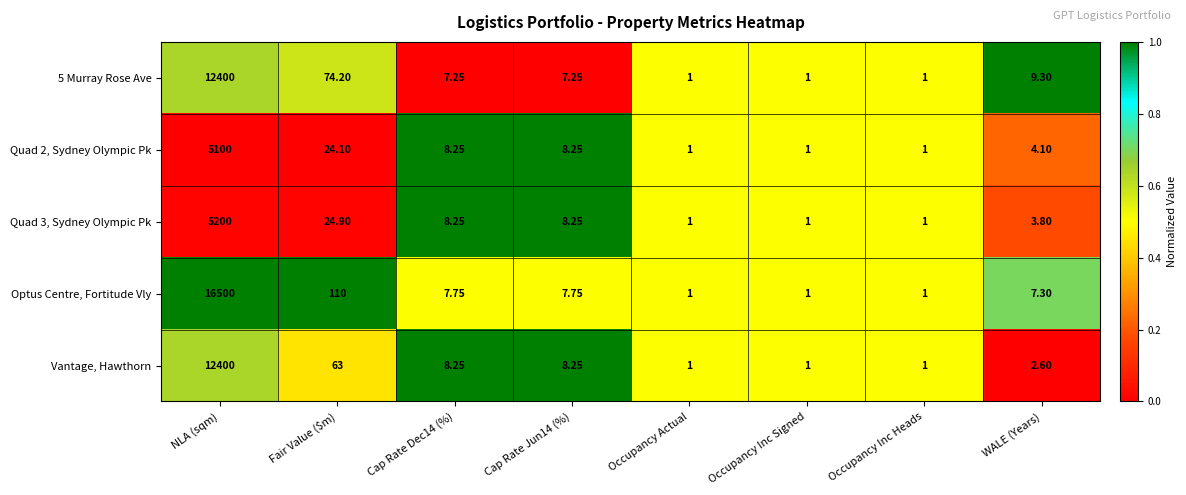

Which category has the highest value across all series?

NLA (sqm)